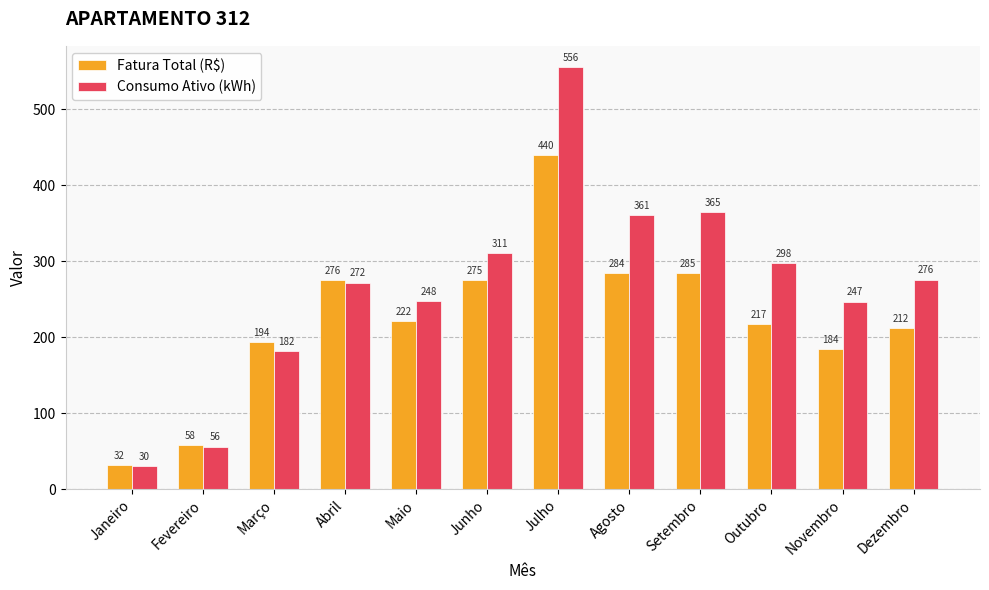

How many bars are there in total?

24